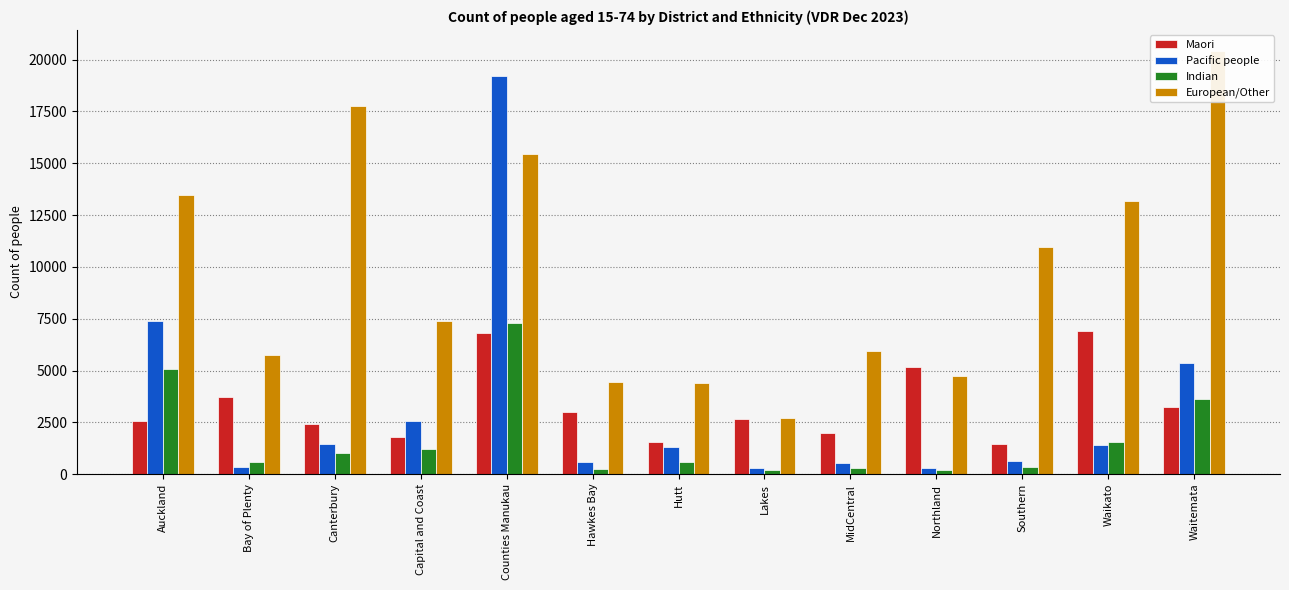

What is the label of the 5th bar from the right?

MidCentral